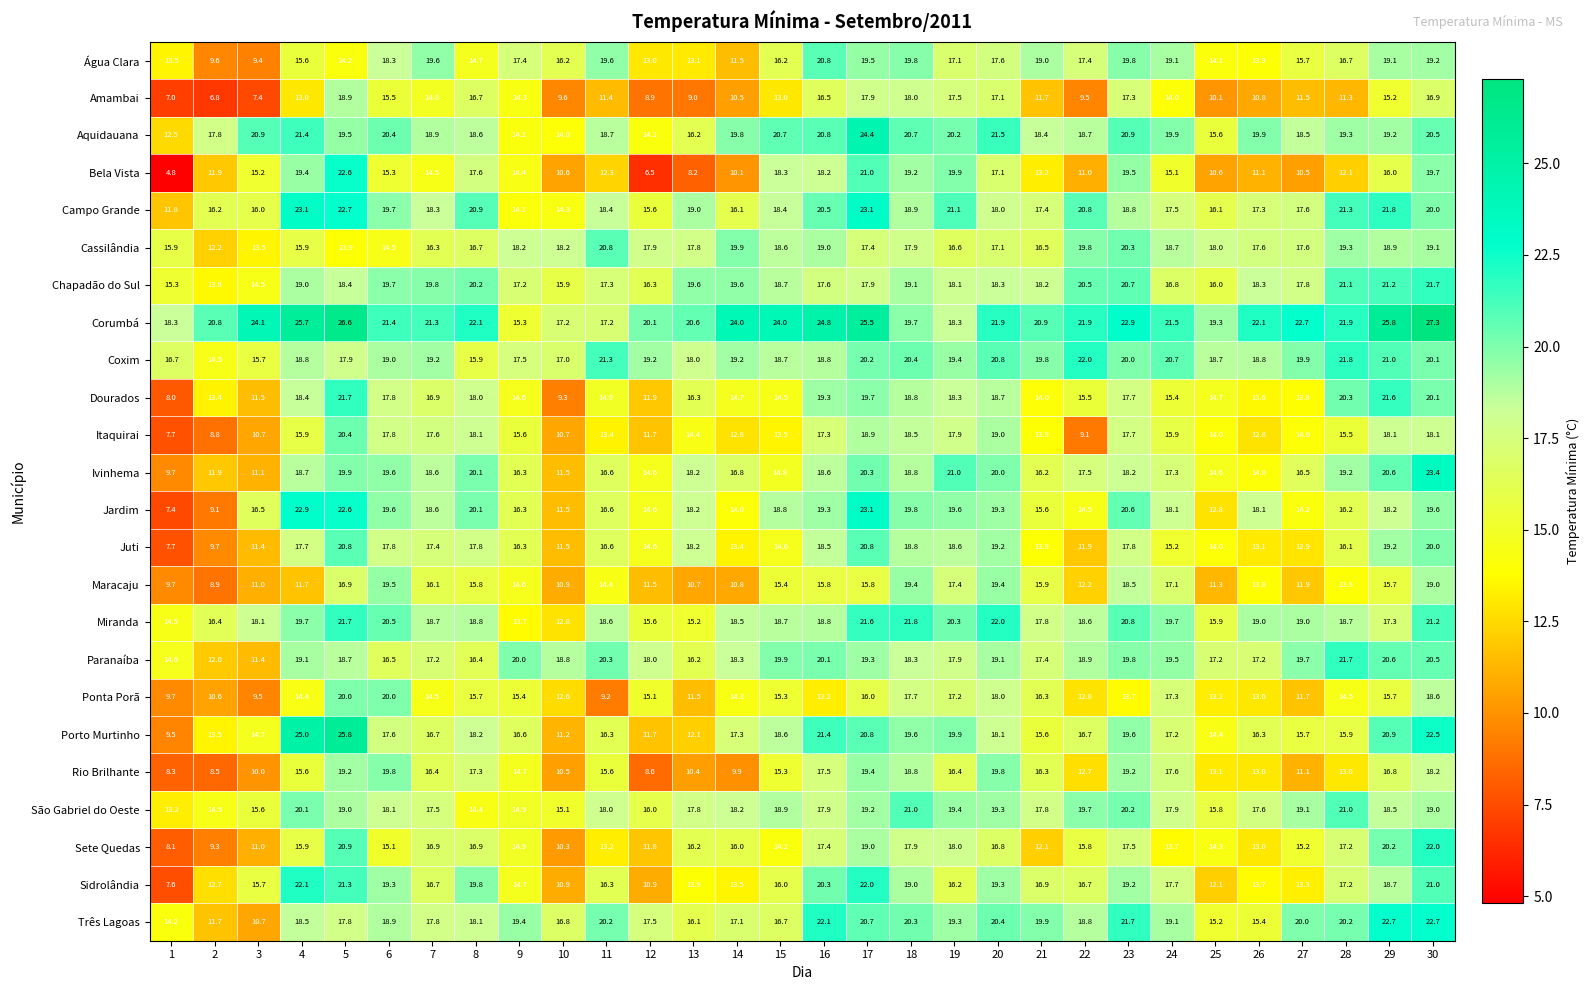

How many series are shown in this chart?

24